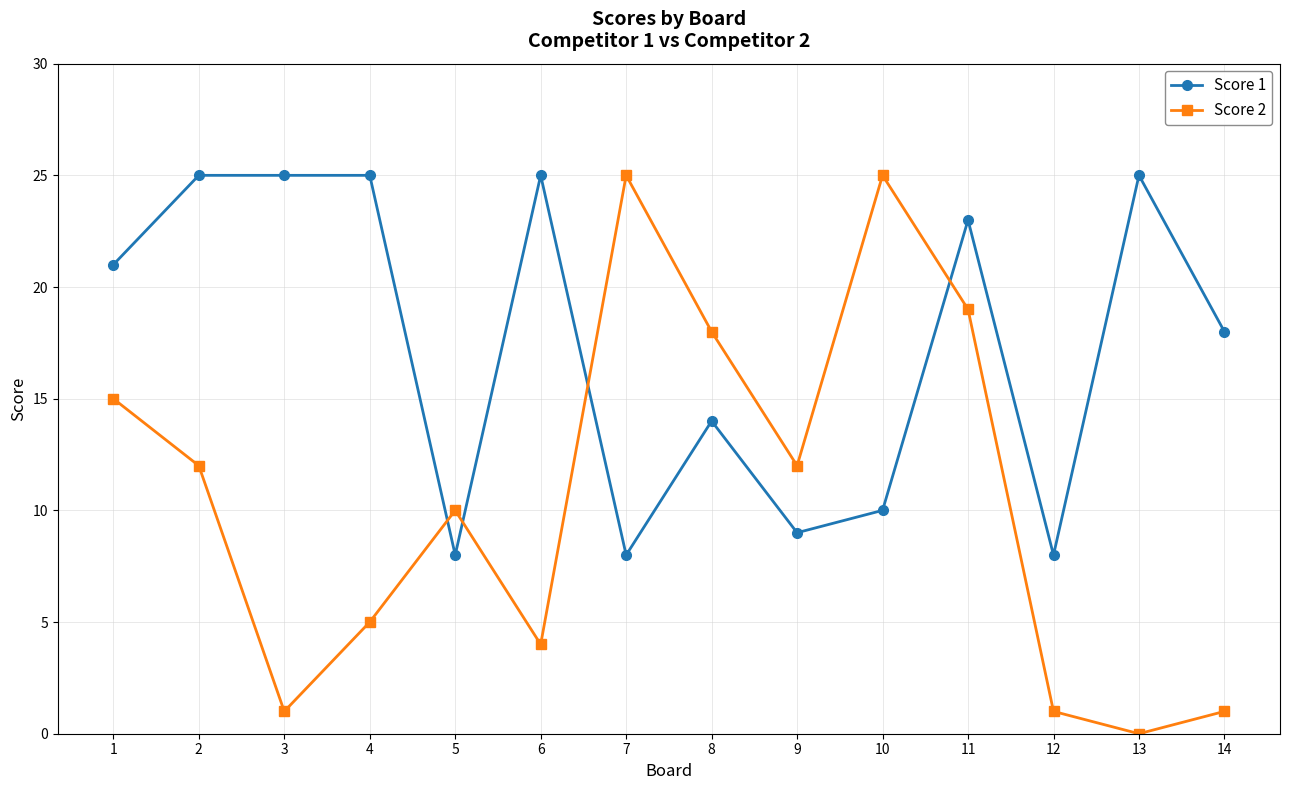

Reading left to right, extract all data points from this chart.

Score 1: 21	25	25	25	8	25	8	14	9	10	23	8	25	18
Score 2: 15	12	1	5	10	4	25	18	12	25	19	1	0	1